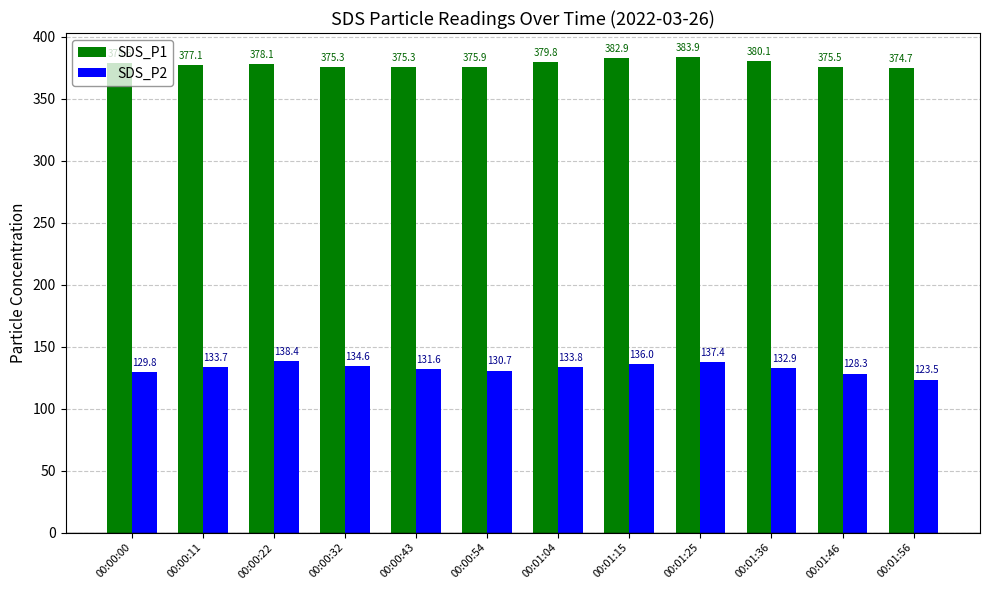

The SDS_P2 series shows 226.2 at 00:01:36. True or false?

False